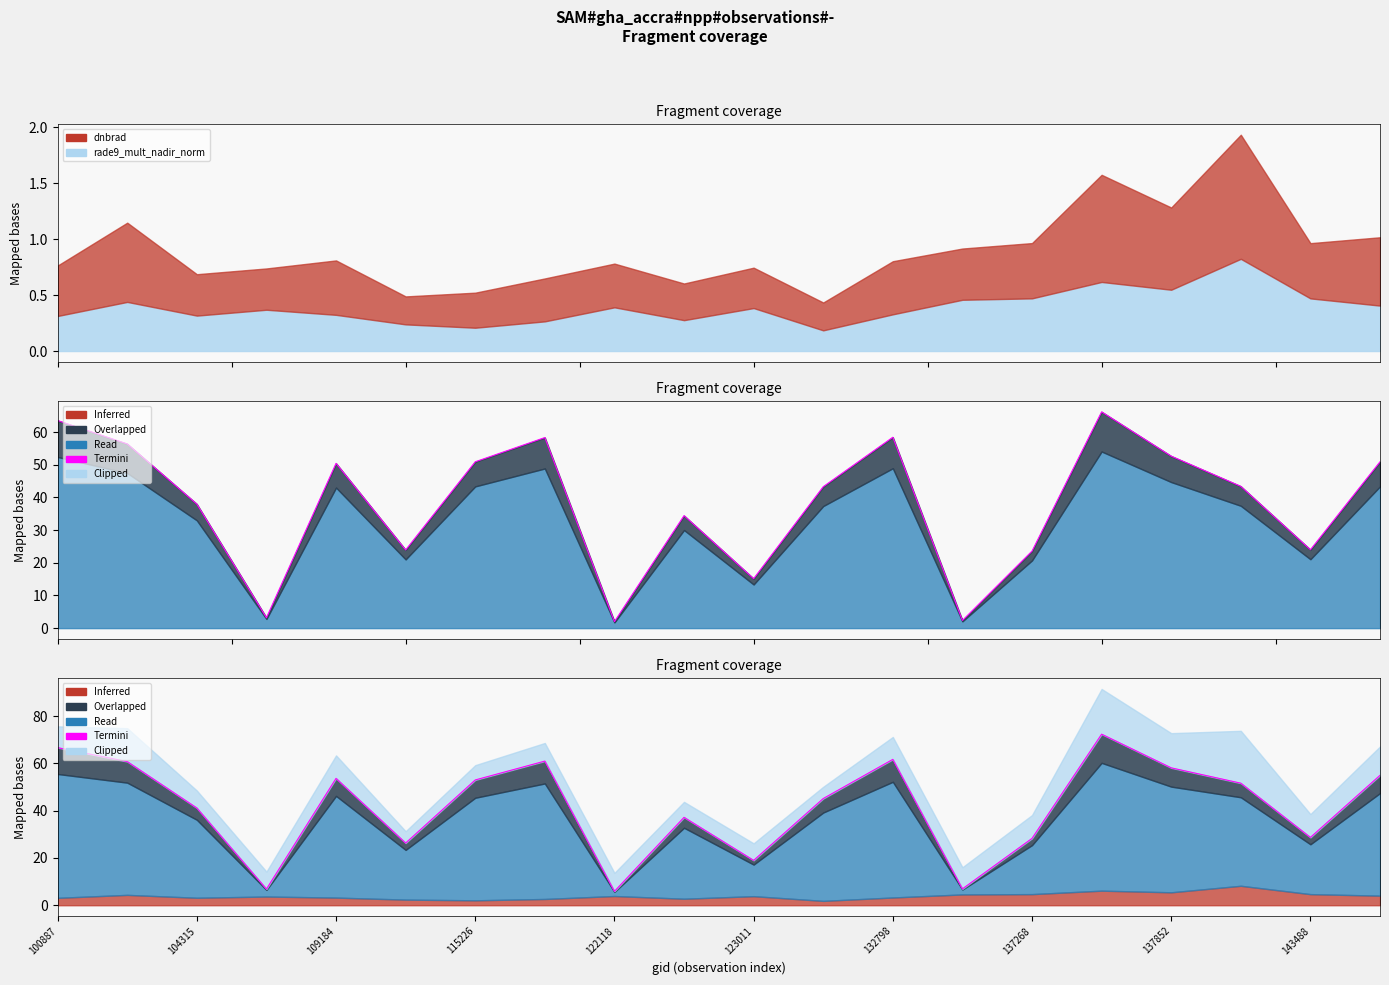

How many interior local valleys (lower than both neighbors) does the data have?

6